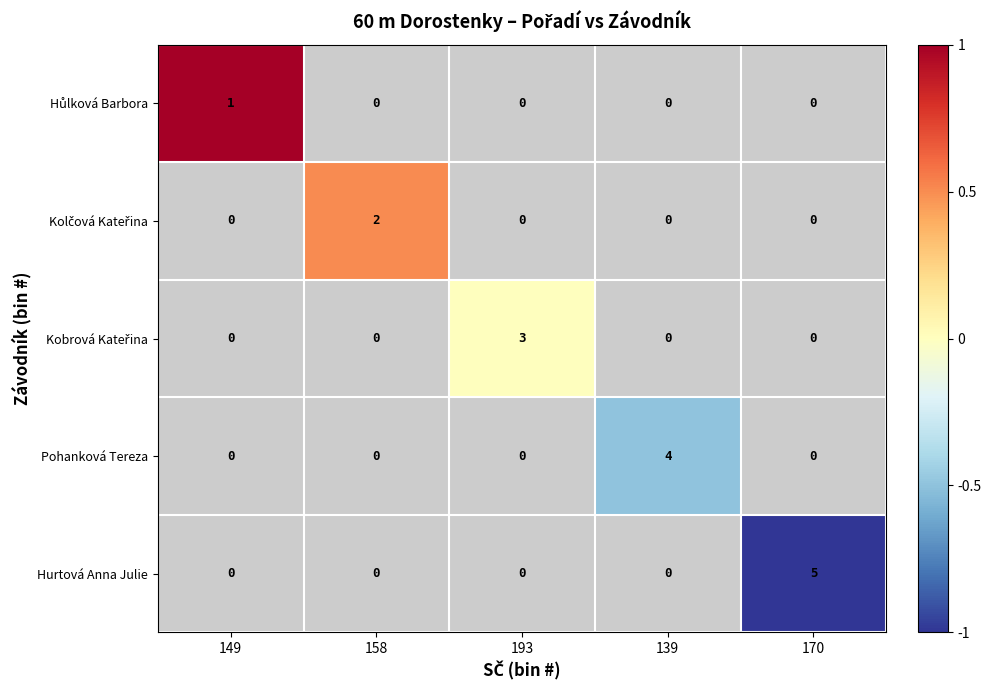

Is it true that Hurtová Anna Julie equals 7 at 170?

False